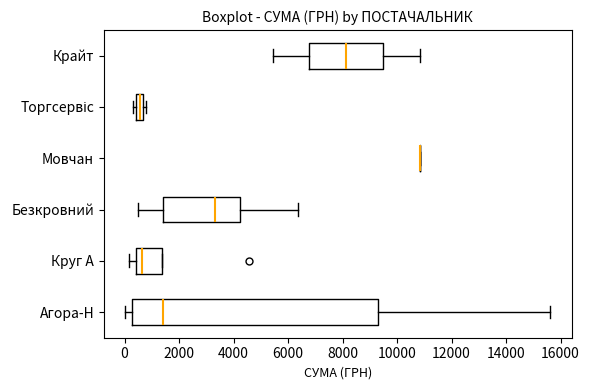

Comparing the boxes themselves (not the whiskers), which one is the widest?

Агора-Н